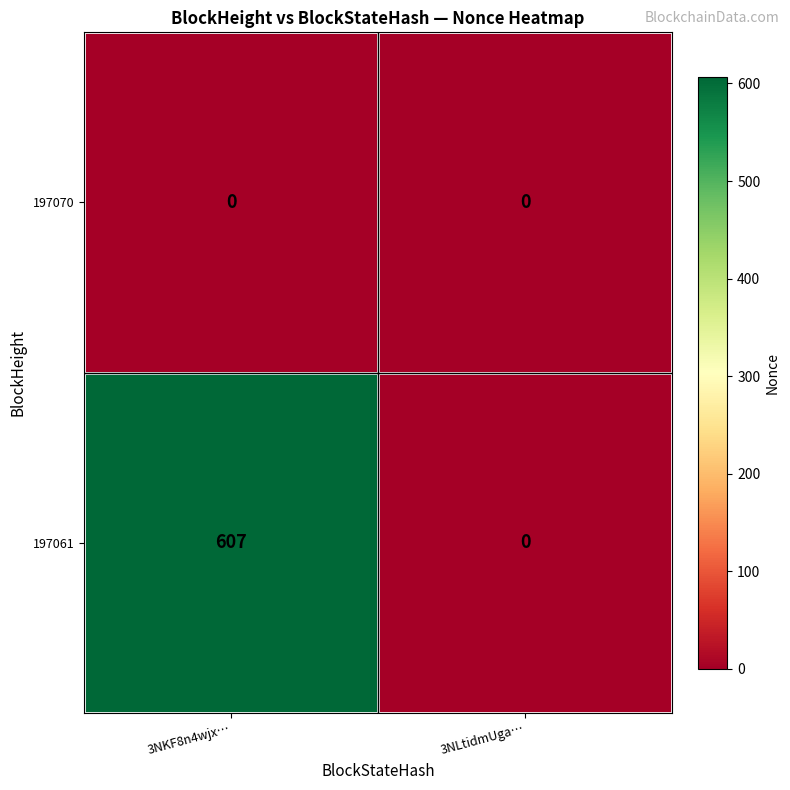

Rank the series at 3NKF8n4wjx… from lowest to highest value.

197070, 197061